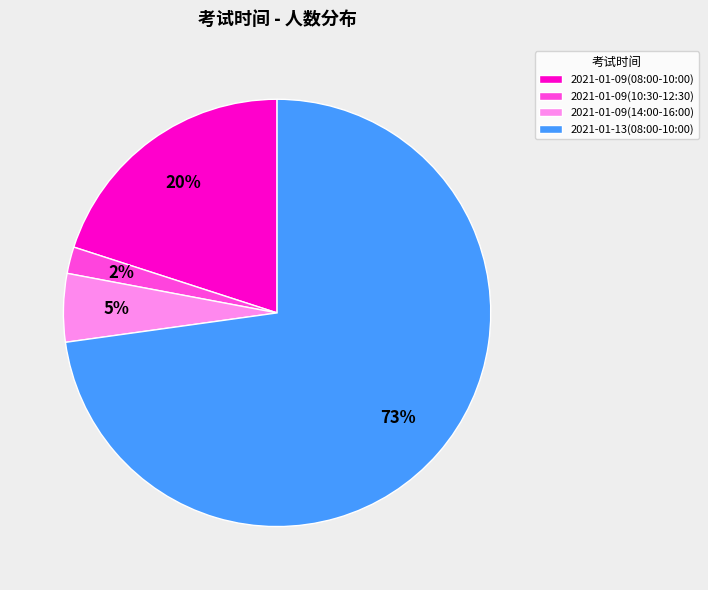

Combined, do 2021-01-09(08:00-10:00) and 2021-01-13(08:00-10:00) account for over 50%?

Yes